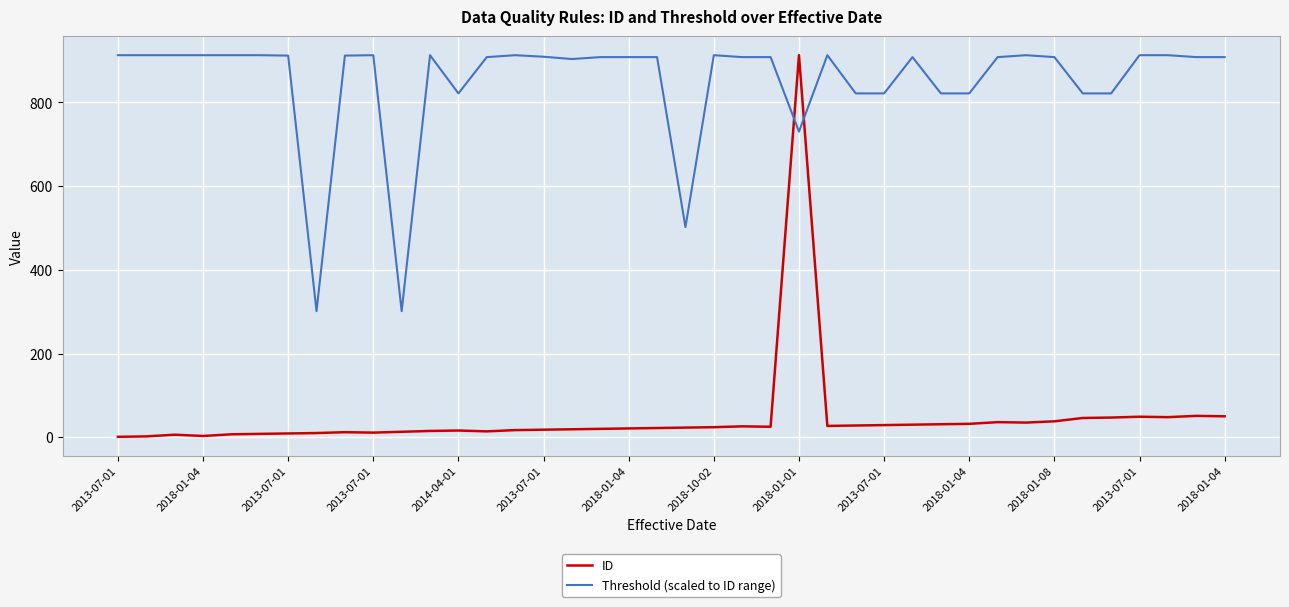

What is the maximum value shown in the chart?

913.0